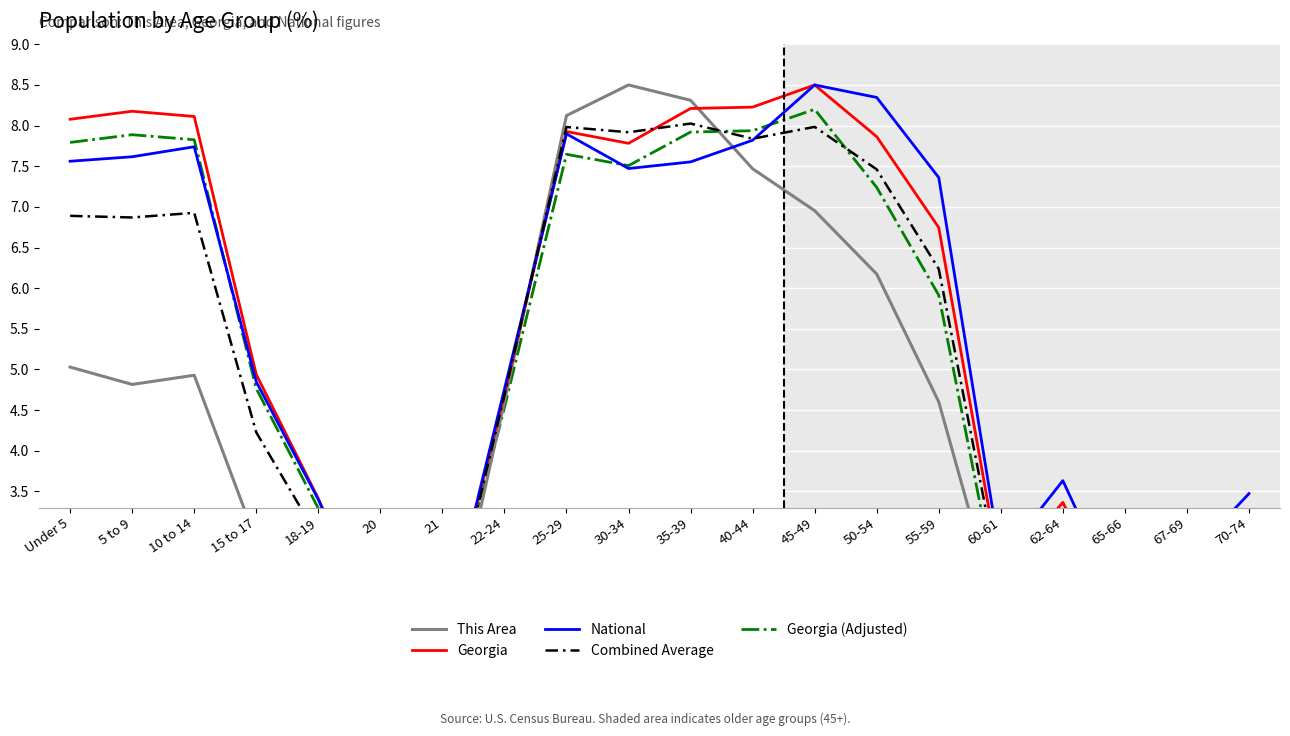

Rank the categories by Georgia (Adjusted) value from lowest to highest.

65-66, 21, 20, 67-69, 70-74, 60-61, 62-64, 18-19, 22-24, 15 to 17, 55-59, 50-54, 30-34, 25-29, Under 5, 10 to 14, 5 to 9, 35-39, 40-44, 45-49